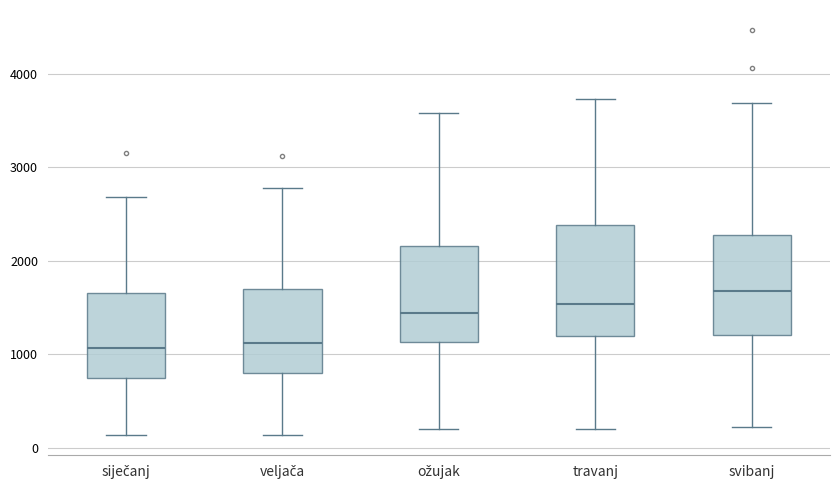

Where does the median line of the box for siječanj sit on the y-axis? The values are not printed on the chart, so give them approximately, as read against the axis.

1100